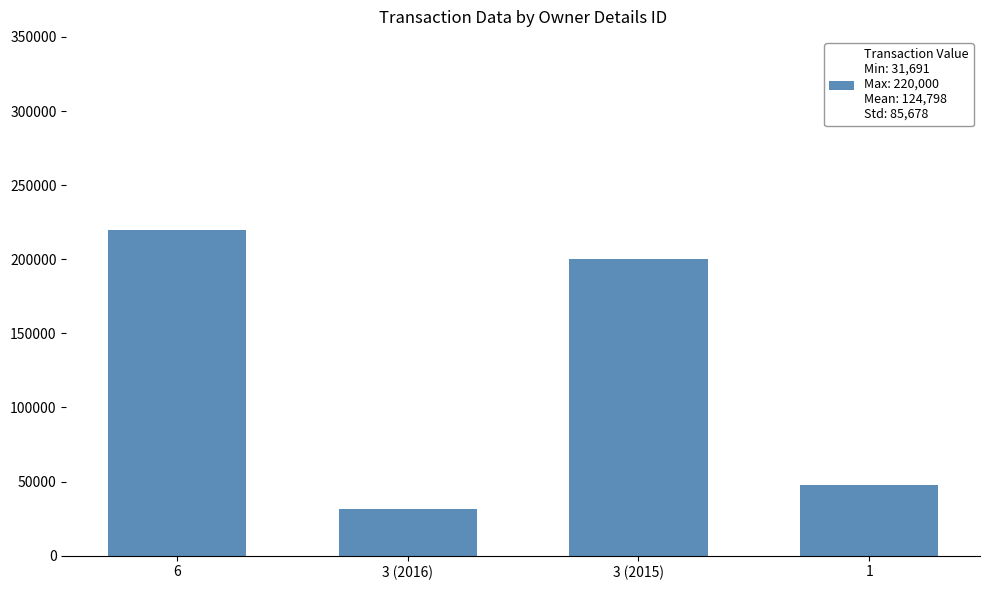

Are the bars horizontal?

No